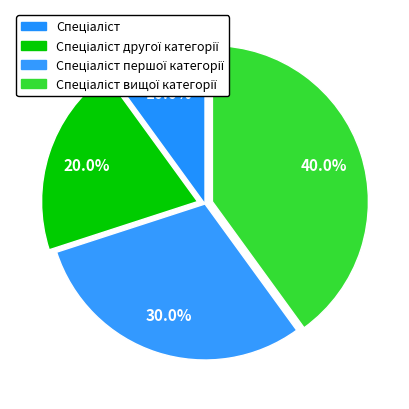

What percentage is the Спеціаліст другої категорії slice, to the nearest percent?

20%